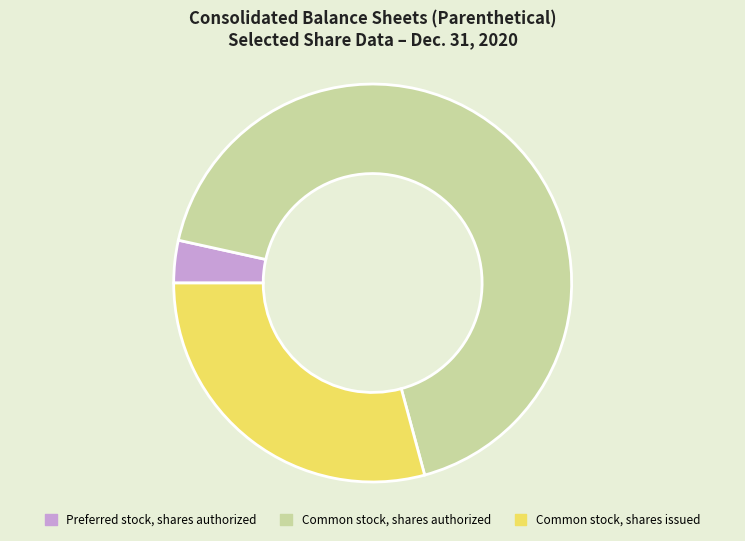

Which has a higher value, Common stock, shares authorized or Common stock, shares issued?

Common stock, shares authorized